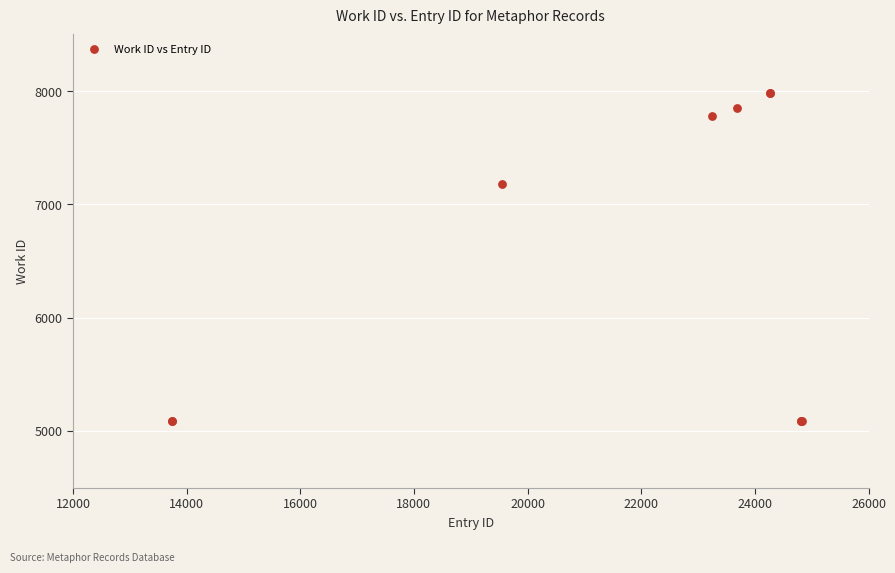

What Y value in the scatter plot is closest to 6535?

7182